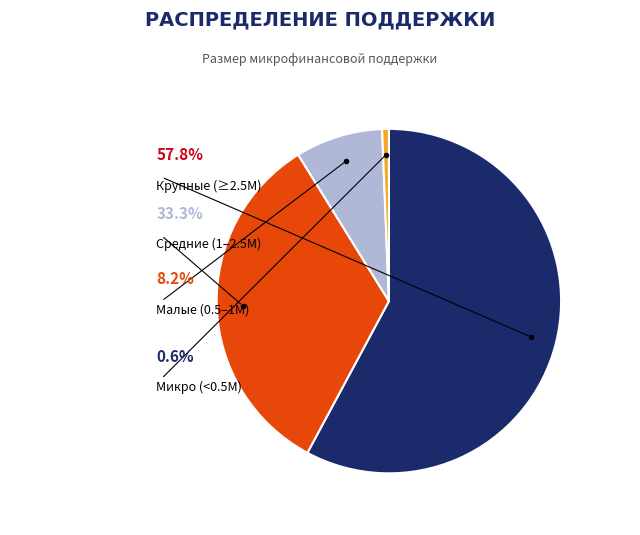

Does any single category account for the majority?

Yes